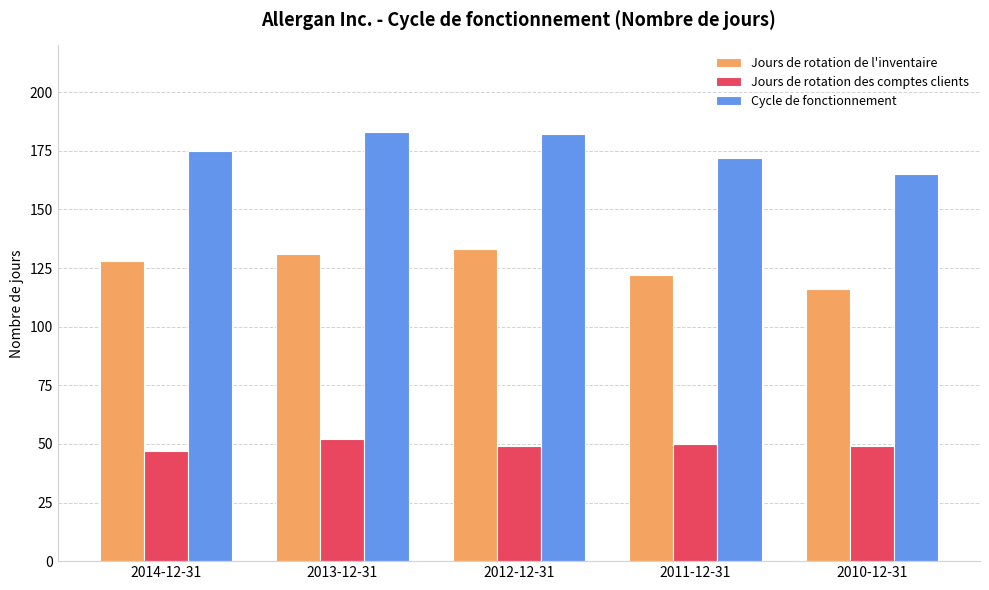

What is the difference between the highest and lowest values at 2014-12-31?

128